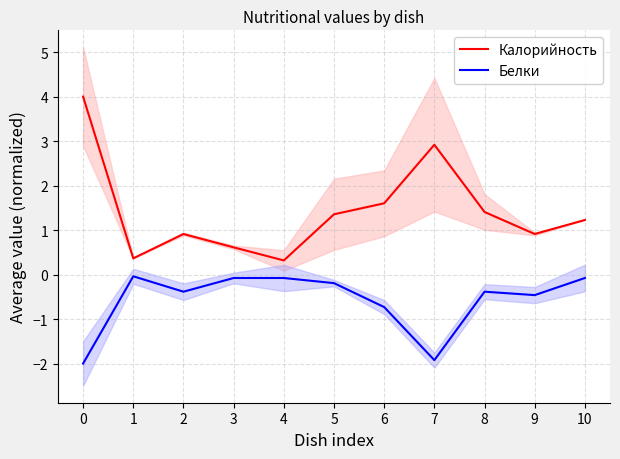

What is the smallest value displayed?

-2.0